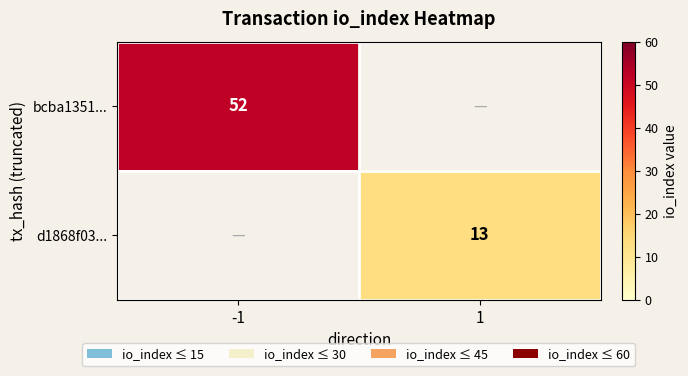

At how many categories does at least one series exceed 44?

1